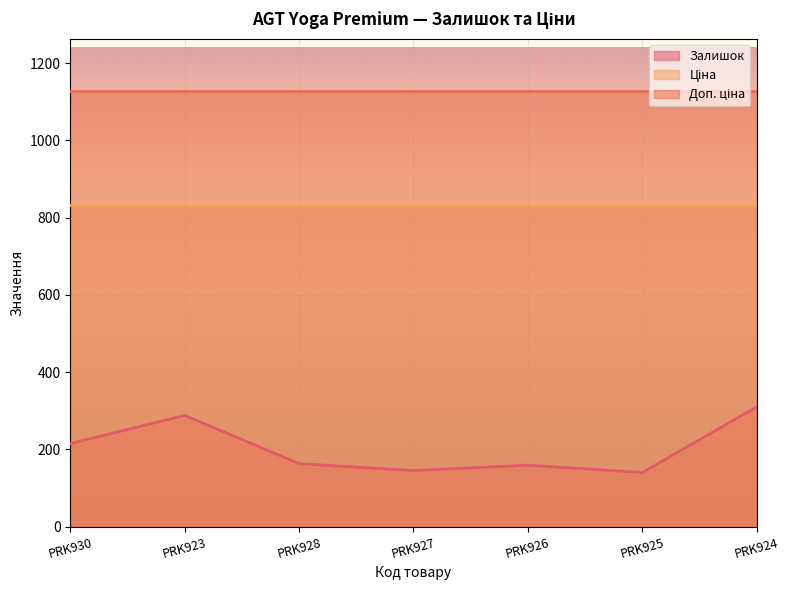

Rank the series by their maximum value, from highest to lowest.

Доп. ціна, Ціна, Залишок